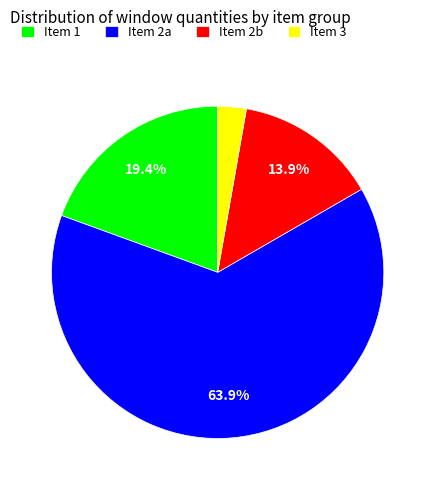

Count the number of slices in the pie.

4